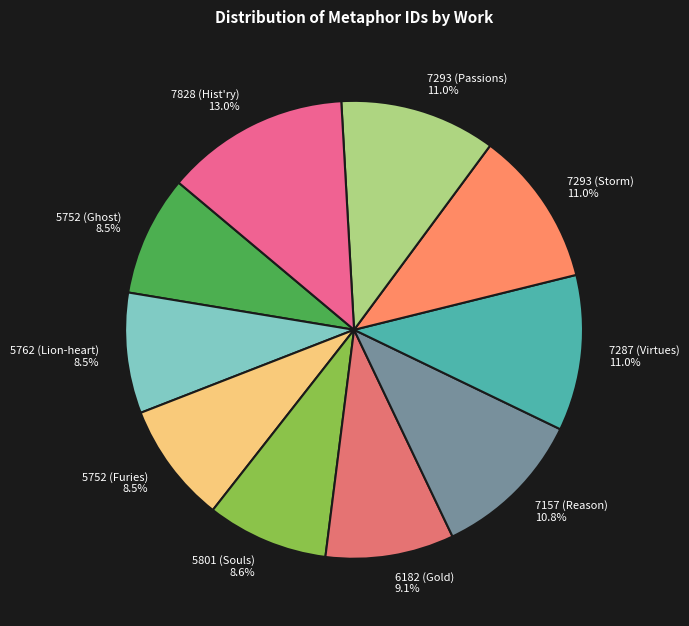

Approximately how many times larger is the value at 5752 (Furies) compared to 7293 (Passions)?

0.8